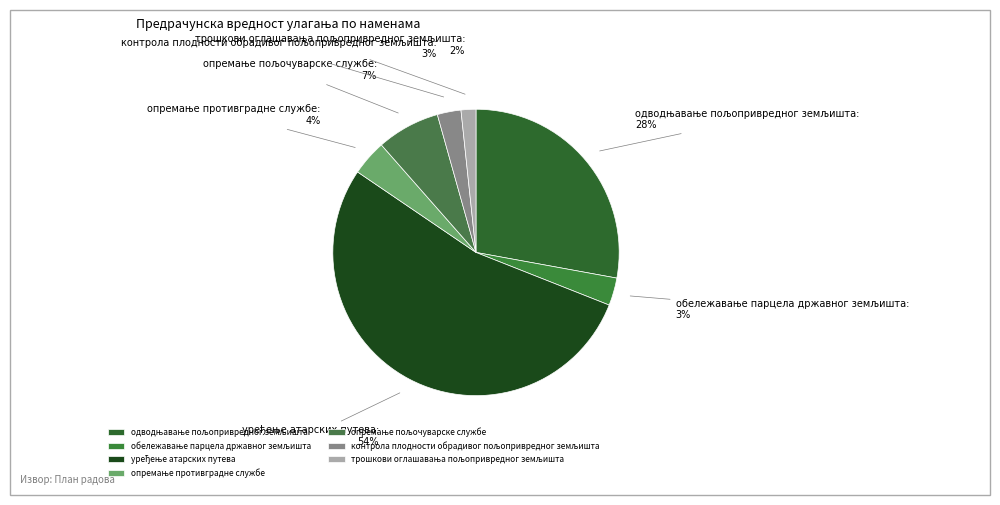

Does any single category account for the majority?

Yes